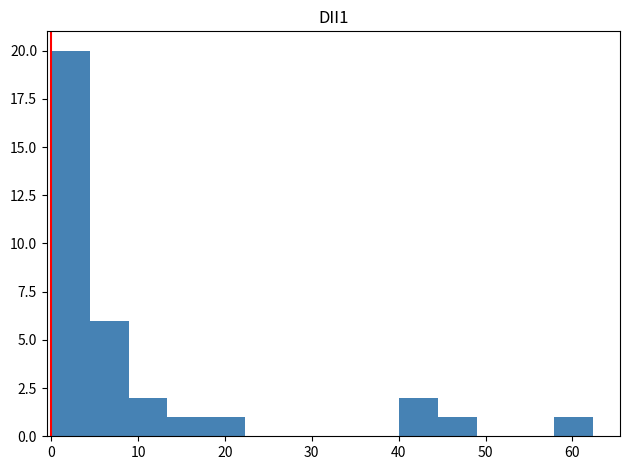

Reading left to right, list every bar in this chart as the range it spans on the x-axis followed by its height. Neither the bar edges nor the heights are printed on the chart, so give them approximately, as read against the axes.

0 to 4: 20
4 to 9: 6
9 to 13: 2
13 to 18: 1
18 to 22: 1
22 to 27: 0
27 to 31: 0
31 to 36: 0
36 to 40: 0
40 to 45: 2
45 to 49: 1
49 to 53: 0
53 to 58: 0
58 to 62: 1